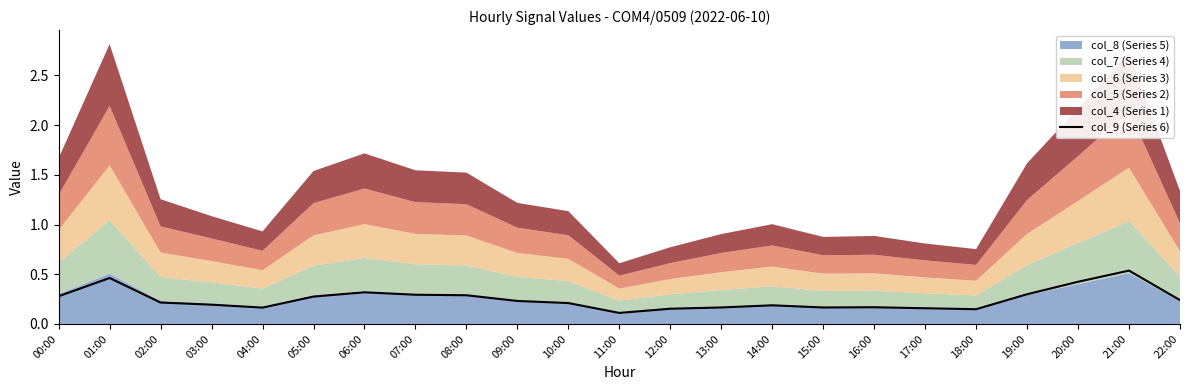

Is it true that the value at 08:00 is 0.1?

False